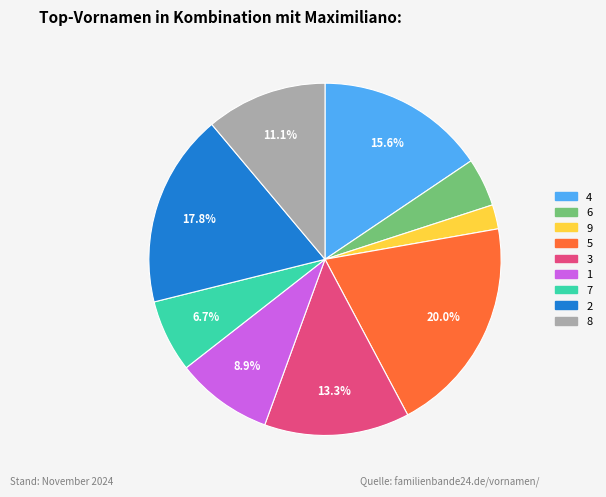

To the nearest percent, what is the average slice percentage?

11%